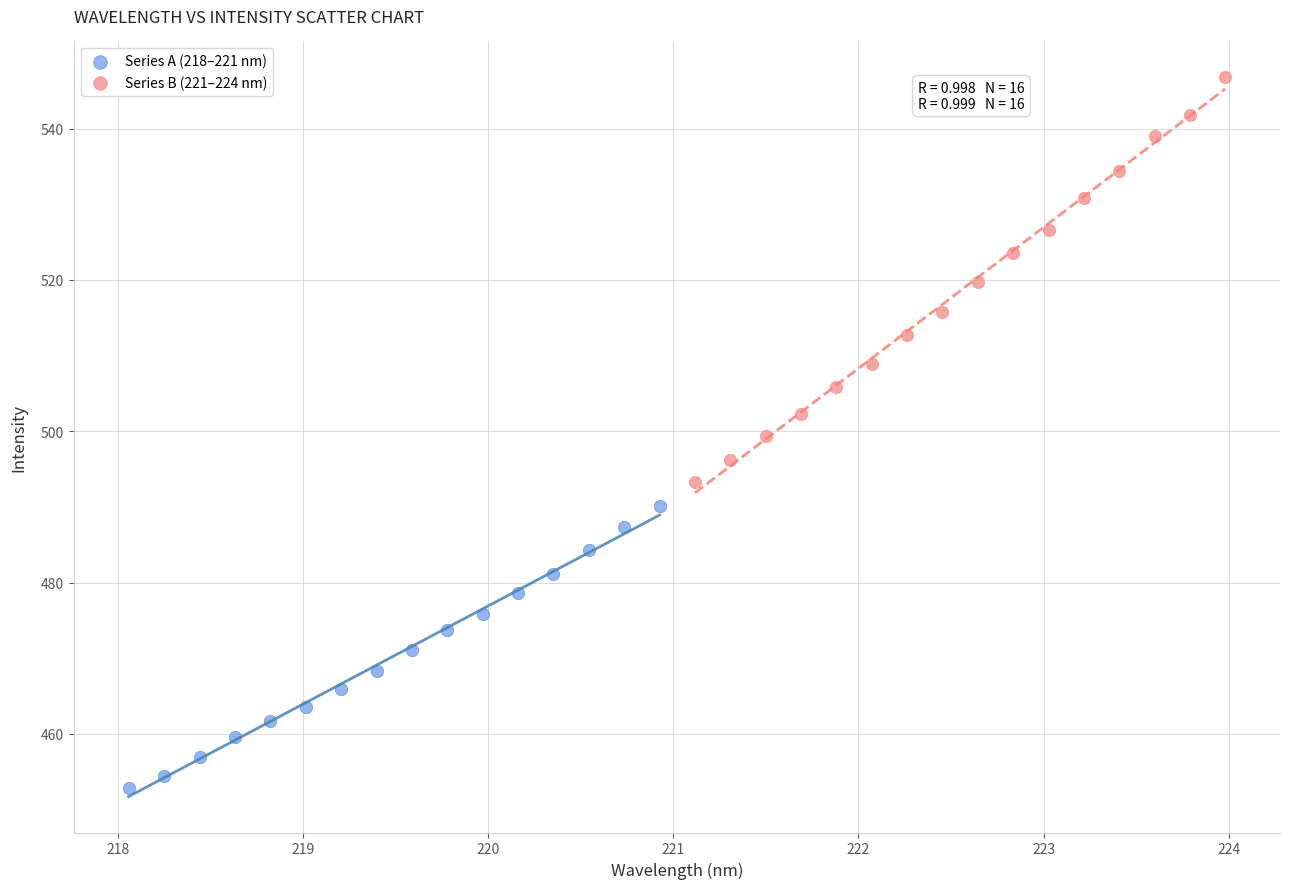

Which series contains the lowest Y value?

Series A (218–221 nm)